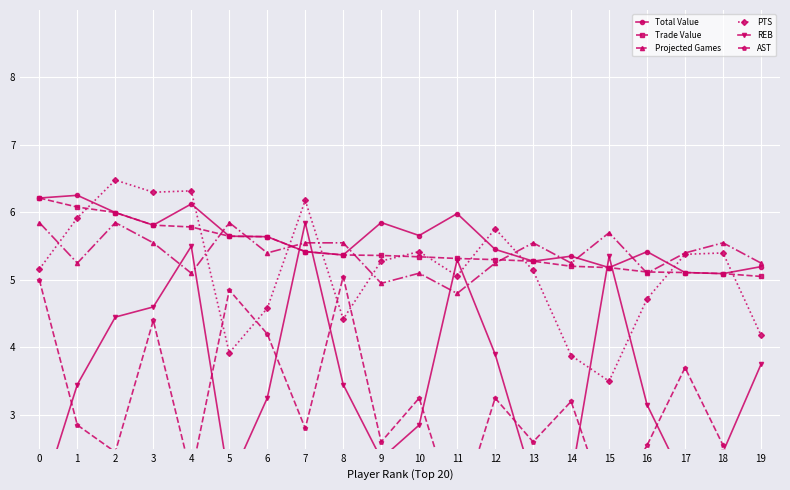

Between which two adjacent categories do AST and REB first intersect?

0 and 1